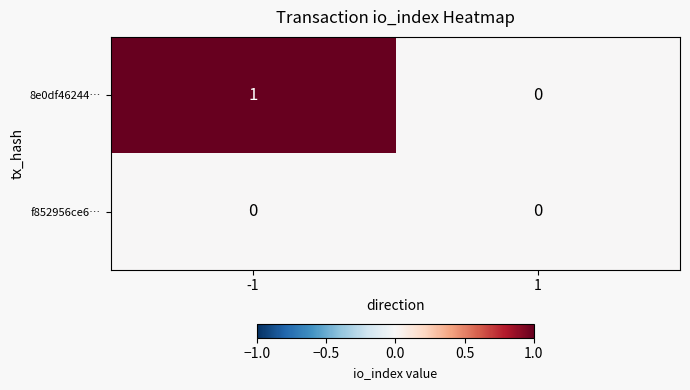

Rank the series by their average value, from highest to lowest.

8e0df46244…, f852956ce6…